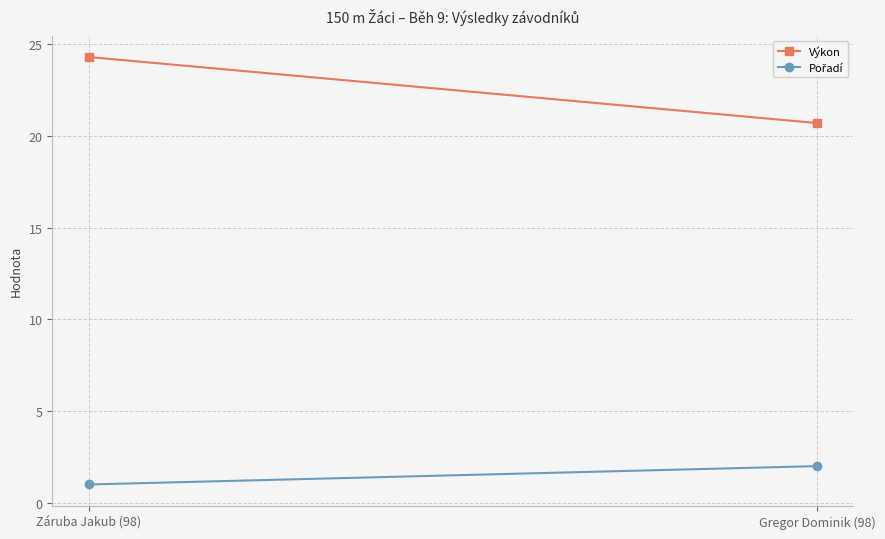

Between Gregor Dominik (98) and Záruba Jakub (98), which is larger?

Záruba Jakub (98)